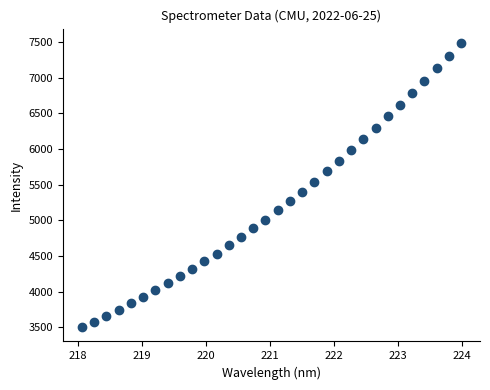

What is the range of X values (max minus min)?

5.9